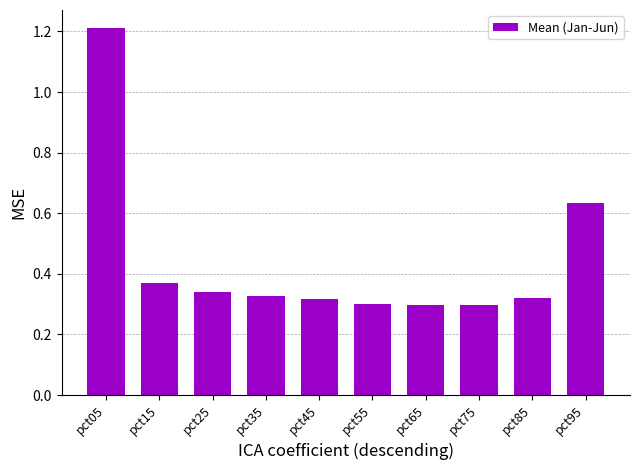

Does the chart contain stacked bars?

No